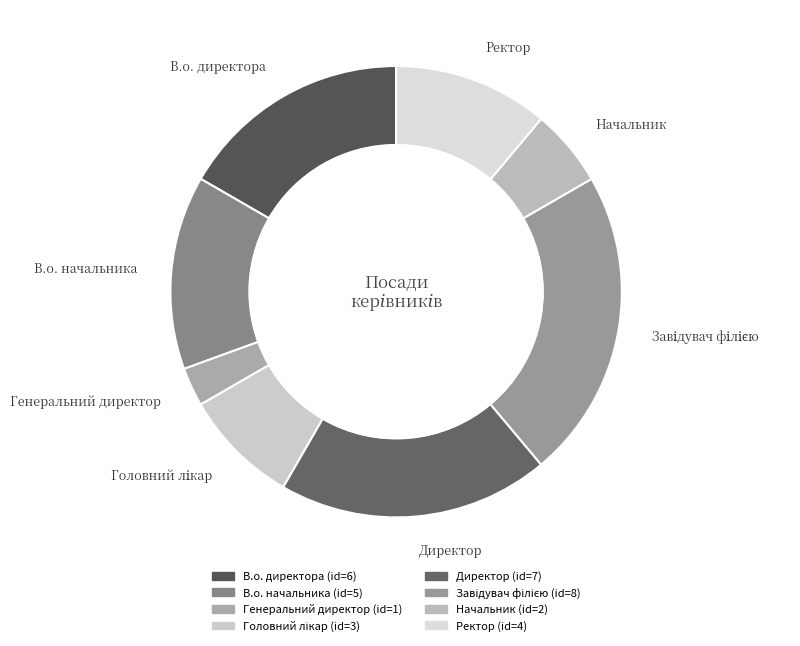

What is the smallest slice in the pie chart?

Генеральний директор